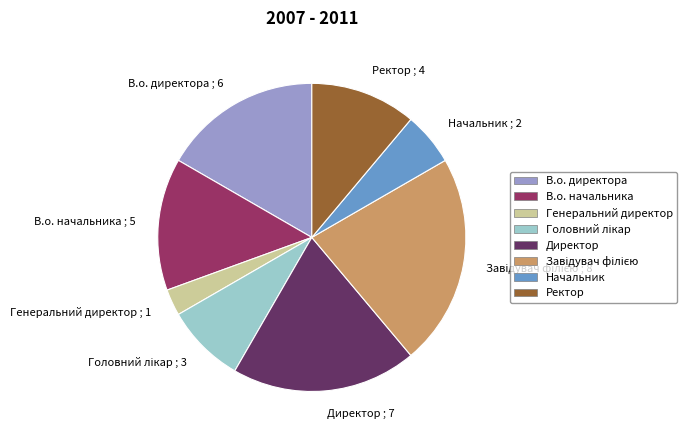

Is the sum of Начальник ; 2 and Директор ; 7 greater than half?

No